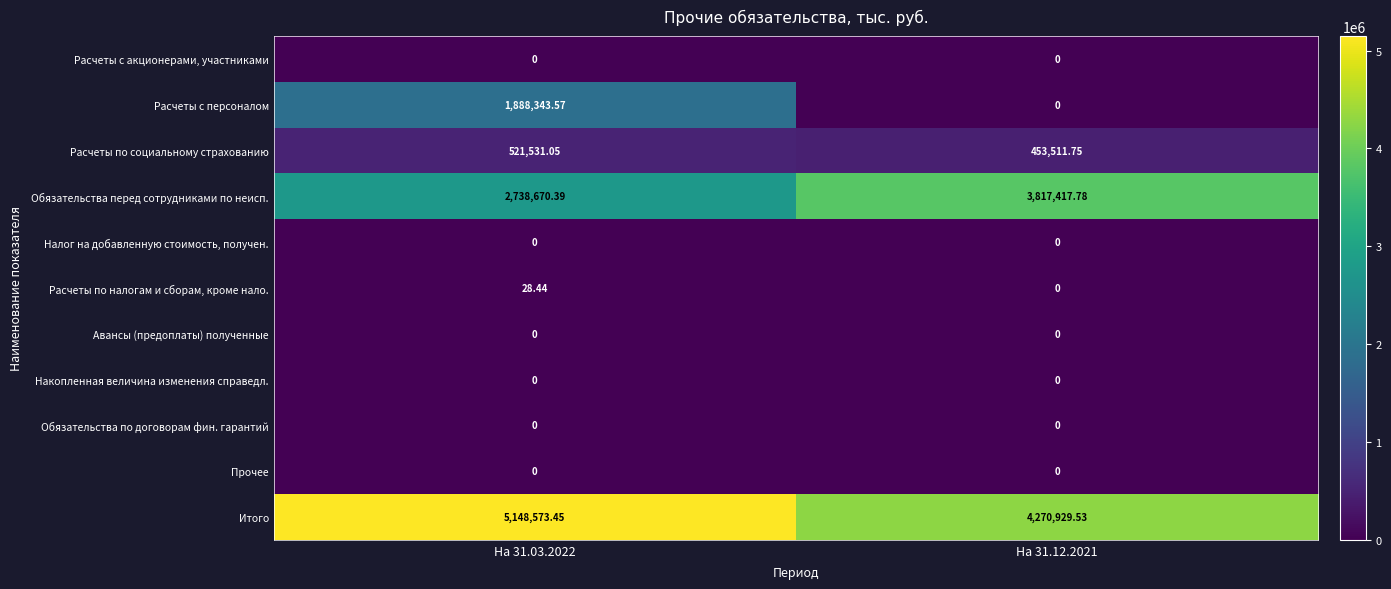

Which series changed the most between На 31.03.2022 and На 31.12.2021?

Расчеты с персоналом